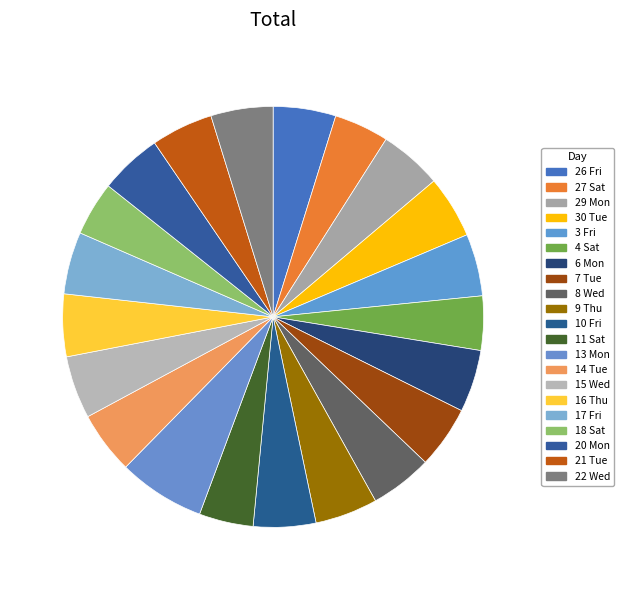

True or false: 6 Mon accounts for 1% of the total.

False